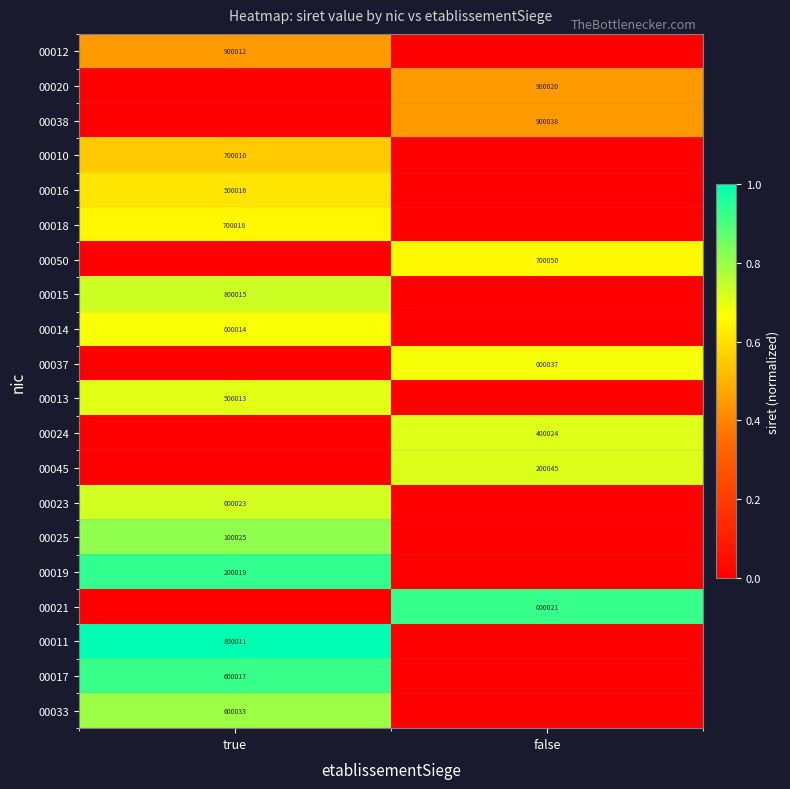

The 00014 series shows 3 at true. True or false?

False